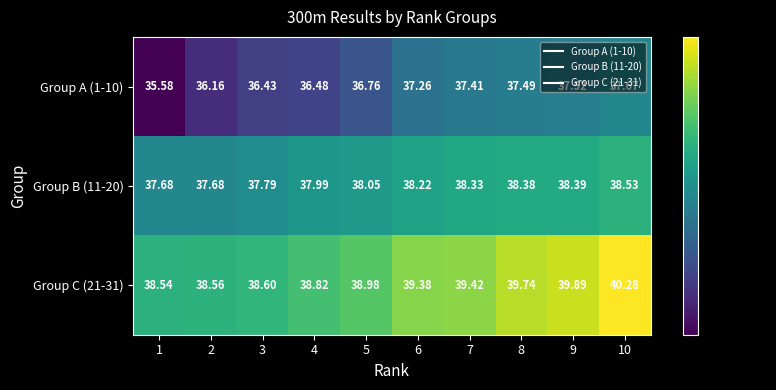

What is the minimum value shown in the chart?

35.6